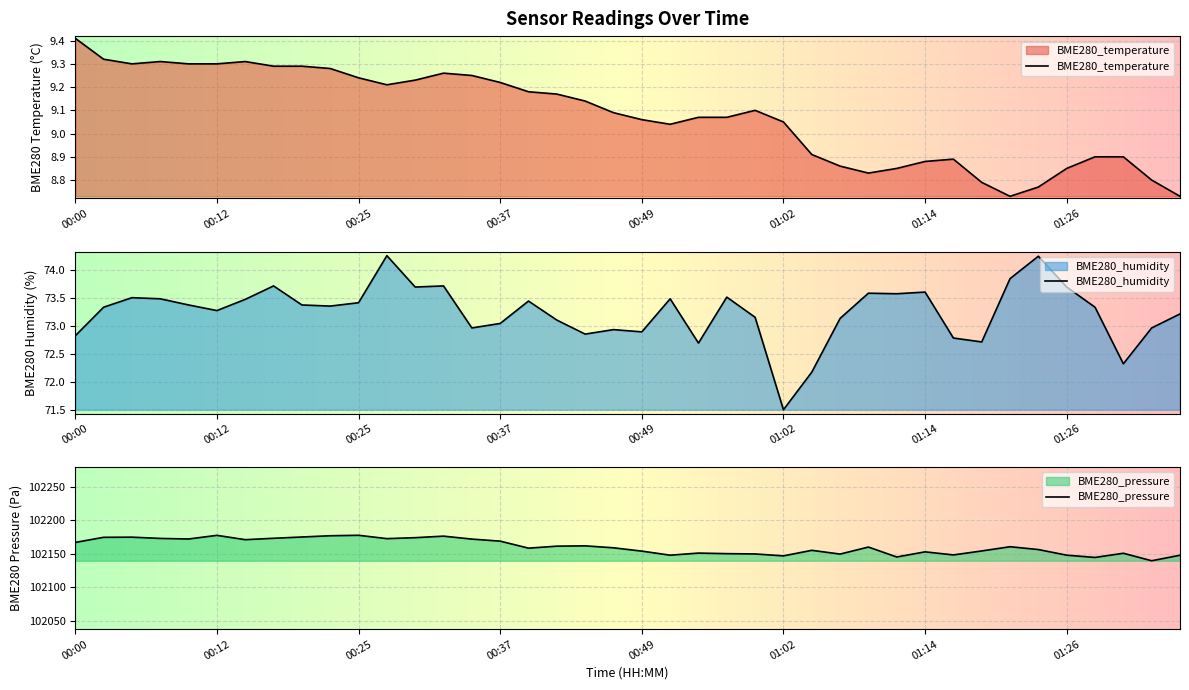

True or false: BME280_temperature and BME280_pressure cross at least once.

False